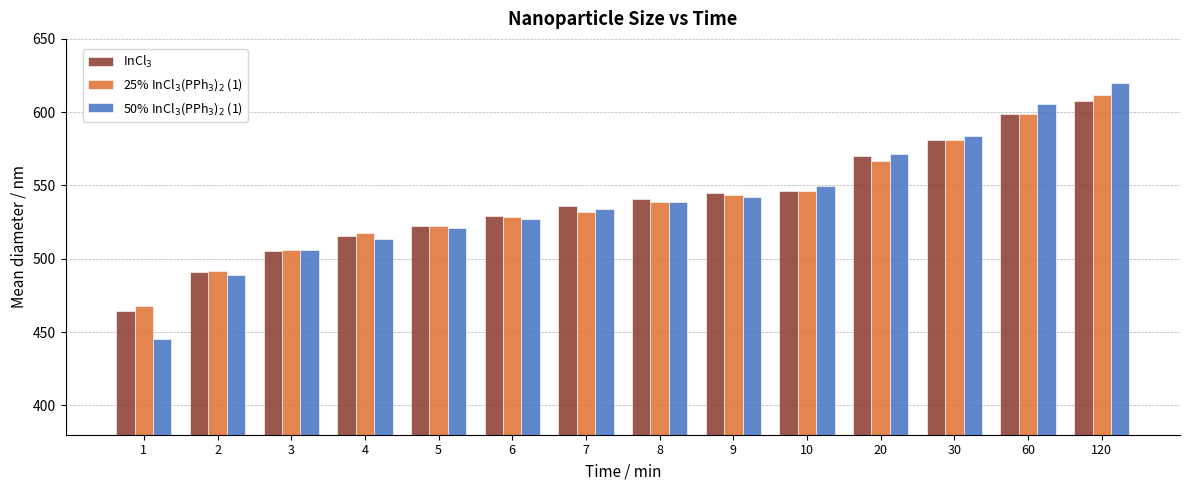

At how many categories does at least one series exceed 495?

12